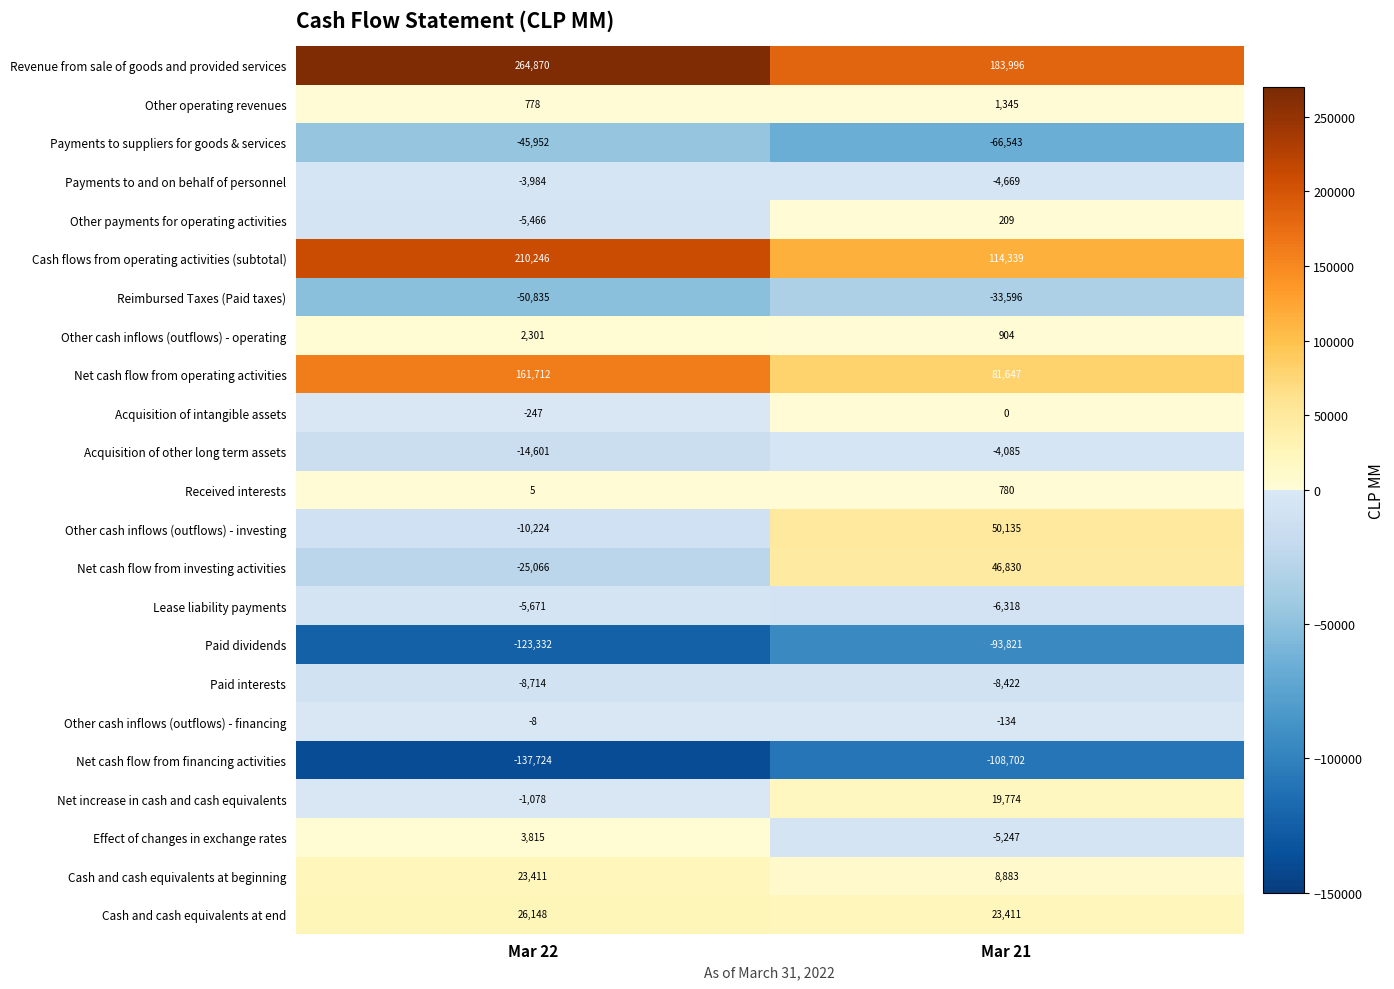

What is the difference between the highest and lowest values at Mar 21?

292698